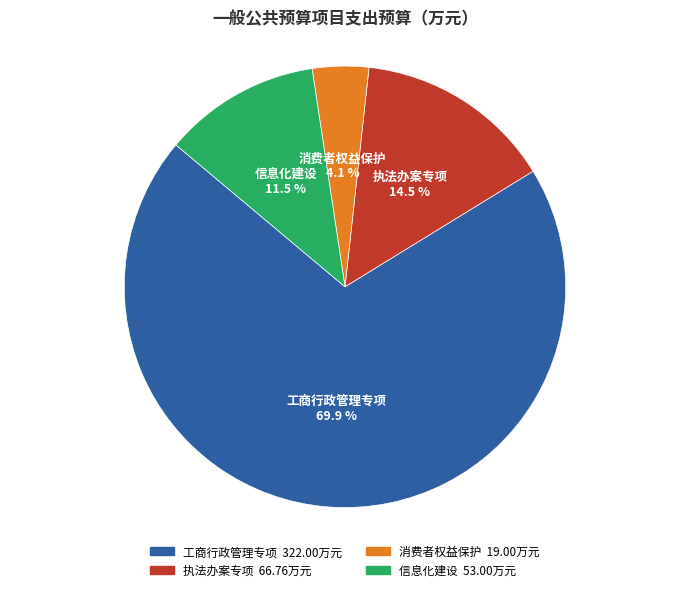

Which category has the smallest portion of the pie?

消费者权益保护